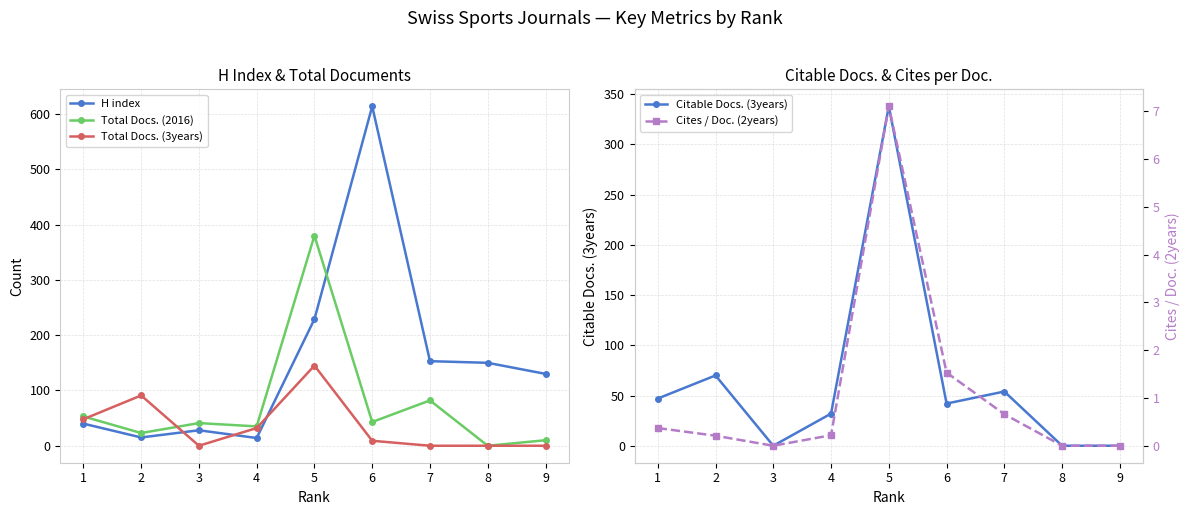

What is the difference between the maximum and second lowest values in the Citable Docs. (3years) series?

338